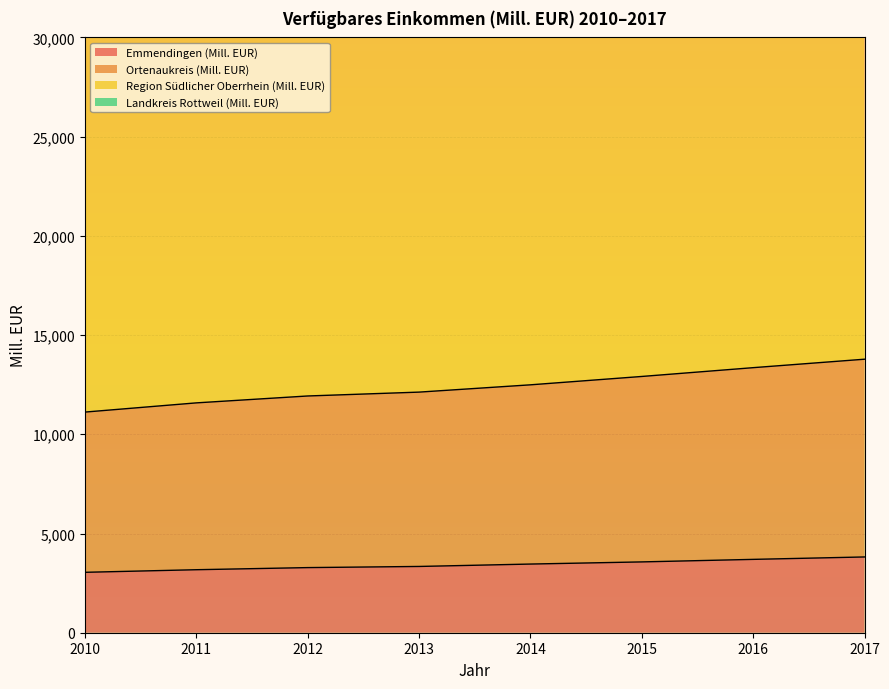

How many data points does each series have?

8